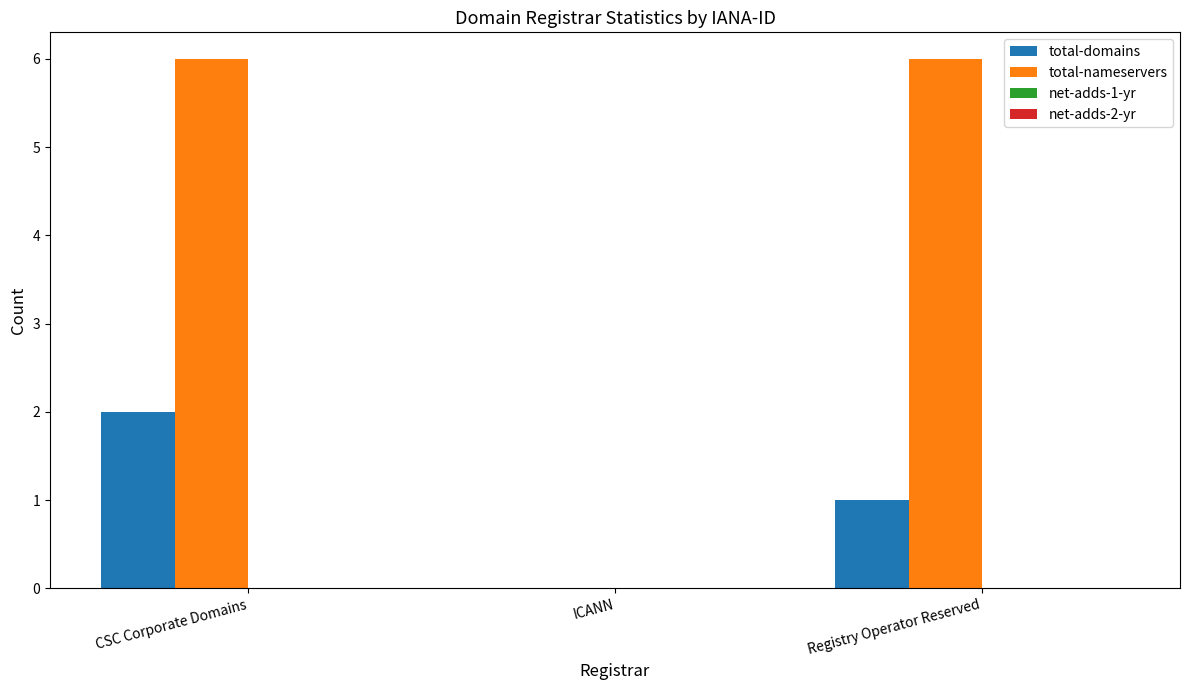

What is the sum of the total-domains values at Registry Operator Reserved and CSC Corporate Domains?

3